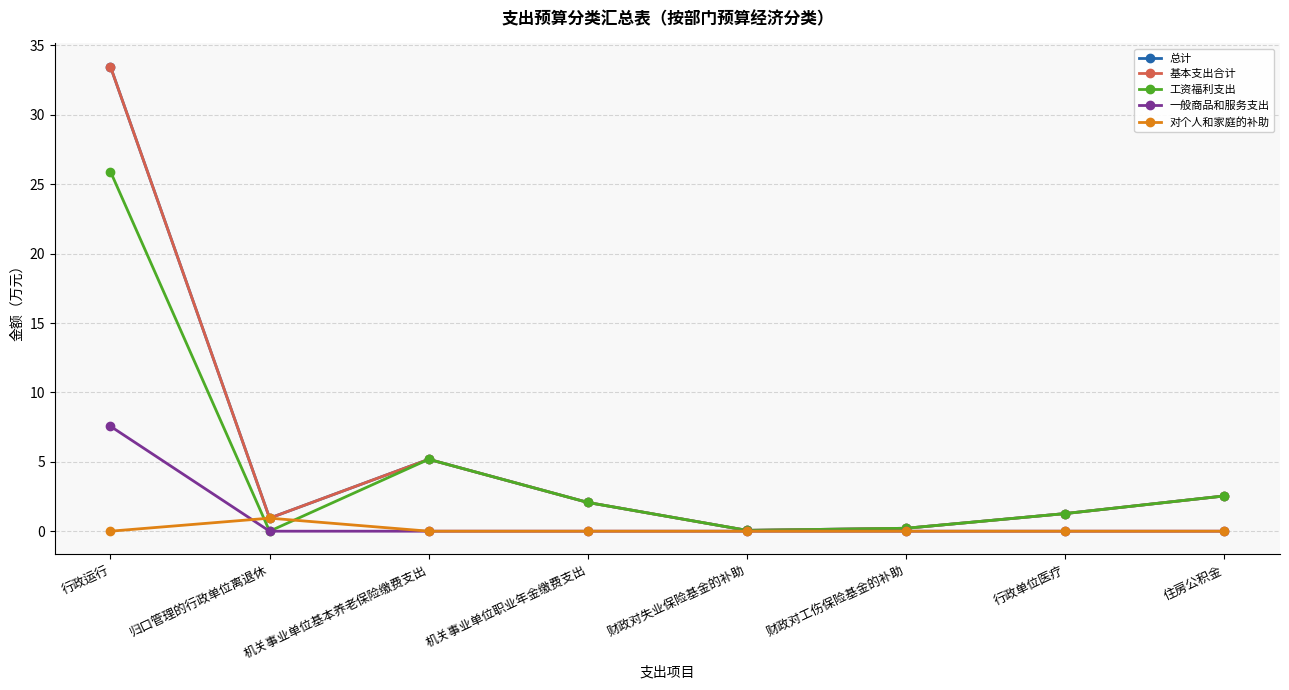

Which category has the highest value in the 一般商品和服务支出 series?

行政运行